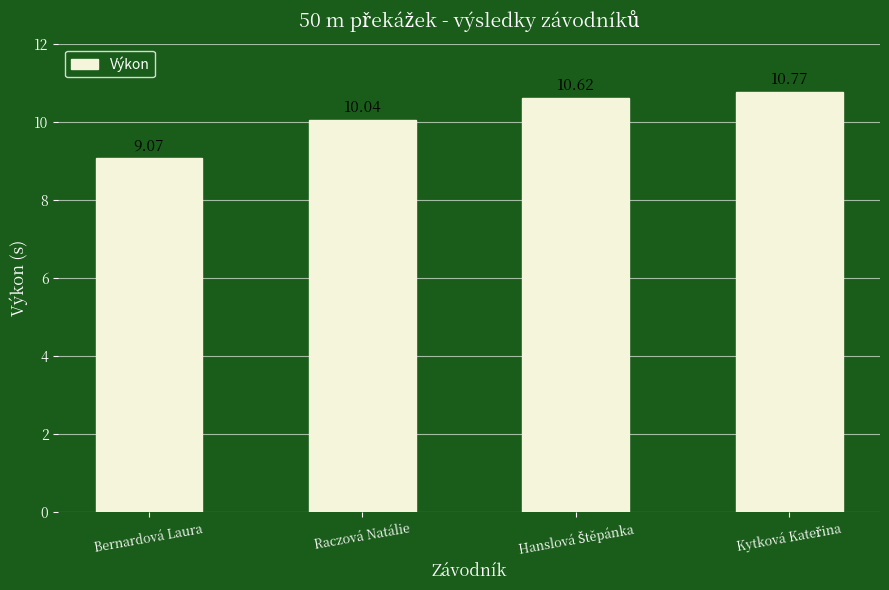

At which category does the chart reach its minimum across all series?

Bernardová Laura